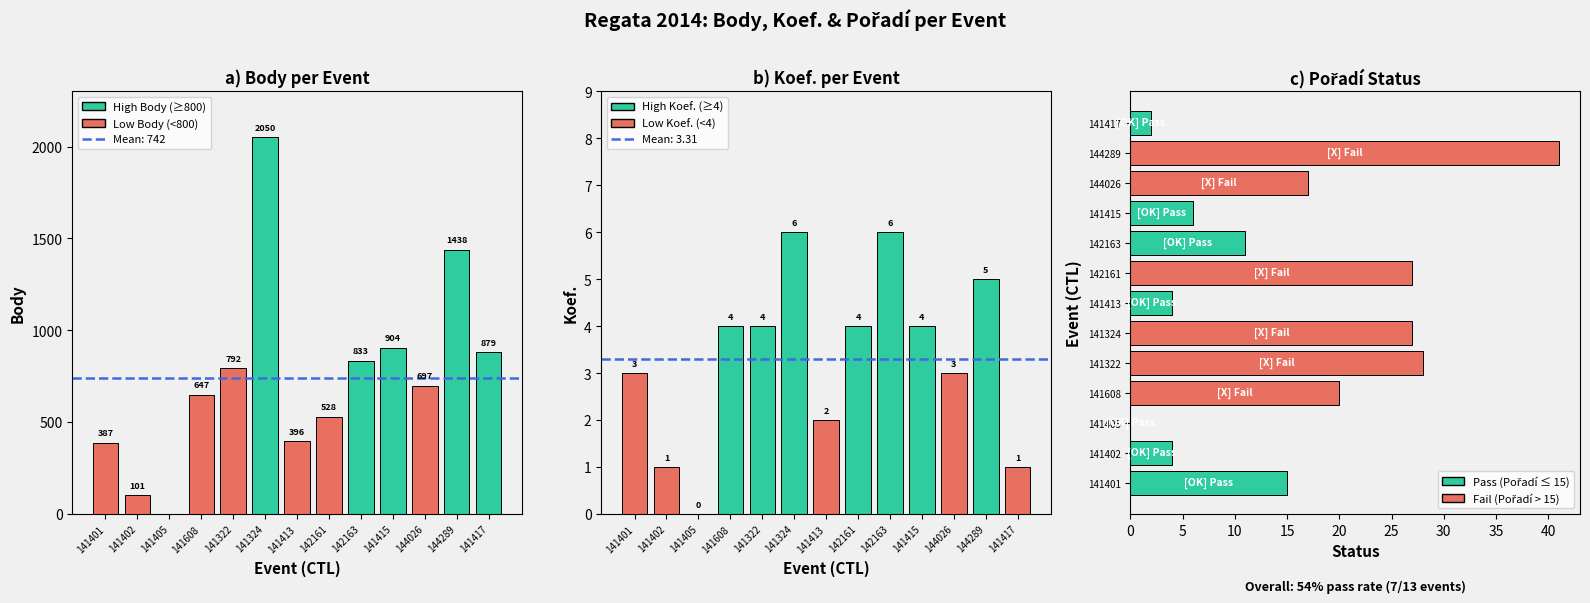

At how many categories does at least one series exceed 1660?

1